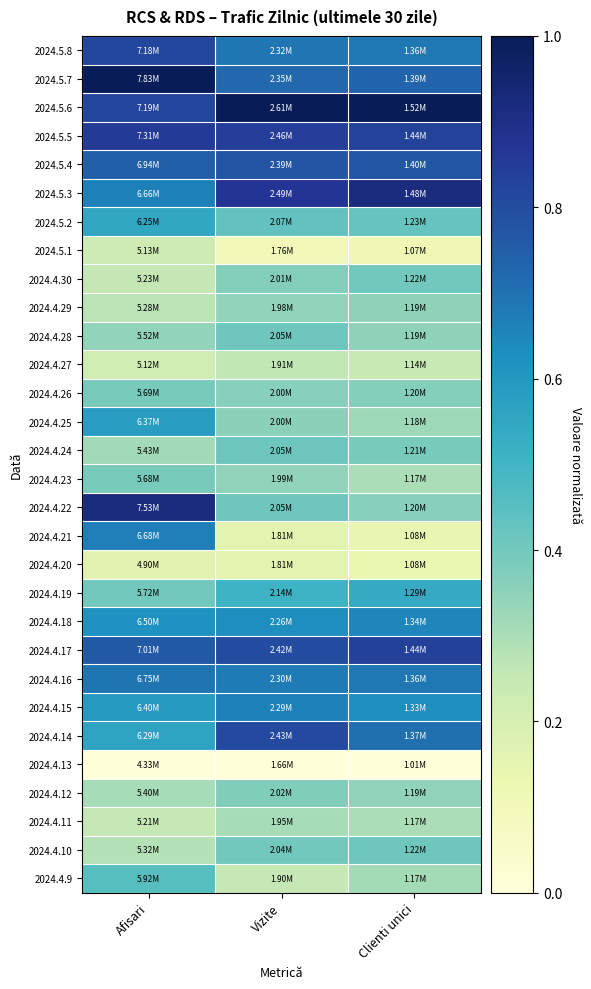

Reading left to right, extract all data points from this chart.

2024.5.8: Afisari=0.8	Vizite=0.7	Clienti unici=0.7
2024.5.7: Afisari=1.0	Vizite=0.7	Clienti unici=0.7
2024.5.6: Afisari=0.8	Vizite=1.0	Clienti unici=1.0
2024.5.5: Afisari=0.9	Vizite=0.8	Clienti unici=0.8
2024.5.4: Afisari=0.7	Vizite=0.8	Clienti unici=0.8
2024.5.3: Afisari=0.7	Vizite=0.9	Clienti unici=0.9
2024.5.2: Afisari=0.5	Vizite=0.4	Clienti unici=0.4
2024.5.1: Afisari=0.2	Vizite=0.1	Clienti unici=0.1
2024.4.30: Afisari=0.3	Vizite=0.4	Clienti unici=0.4
2024.4.29: Afisari=0.3	Vizite=0.3	Clienti unici=0.3
2024.4.28: Afisari=0.3	Vizite=0.4	Clienti unici=0.3
2024.4.27: Afisari=0.2	Vizite=0.3	Clienti unici=0.2
2024.4.26: Afisari=0.4	Vizite=0.4	Clienti unici=0.4
2024.4.25: Afisari=0.6	Vizite=0.4	Clienti unici=0.3
2024.4.24: Afisari=0.3	Vizite=0.4	Clienti unici=0.4
2024.4.23: Afisari=0.4	Vizite=0.3	Clienti unici=0.3
2024.4.22: Afisari=0.9	Vizite=0.4	Clienti unici=0.4
2024.4.21: Afisari=0.7	Vizite=0.2	Clienti unici=0.1
2024.4.20: Afisari=0.2	Vizite=0.2	Clienti unici=0.1
2024.4.19: Afisari=0.4	Vizite=0.5	Clienti unici=0.5
2024.4.18: Afisari=0.6	Vizite=0.6	Clienti unici=0.7
2024.4.17: Afisari=0.8	Vizite=0.8	Clienti unici=0.8
2024.4.16: Afisari=0.7	Vizite=0.7	Clienti unici=0.7
2024.4.15: Afisari=0.6	Vizite=0.7	Clienti unici=0.6
2024.4.14: Afisari=0.6	Vizite=0.8	Clienti unici=0.7
2024.4.13: Afisari=0.0	Vizite=0.0	Clienti unici=0.0
2024.4.12: Afisari=0.3	Vizite=0.4	Clienti unici=0.3
2024.4.11: Afisari=0.3	Vizite=0.3	Clienti unici=0.3
2024.4.10: Afisari=0.3	Vizite=0.4	Clienti unici=0.4
2024.4.9: Afisari=0.5	Vizite=0.3	Clienti unici=0.3